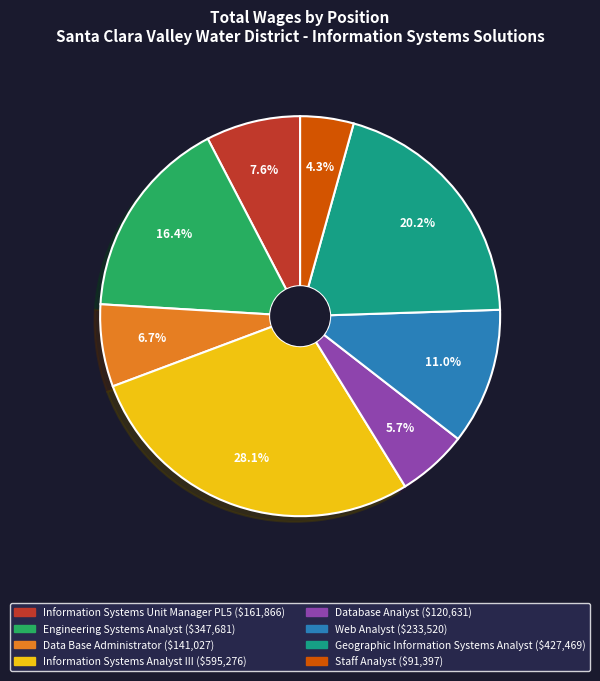

Combined, do Engineering Systems Analyst and Information Systems Analyst III account for over 50%?

No